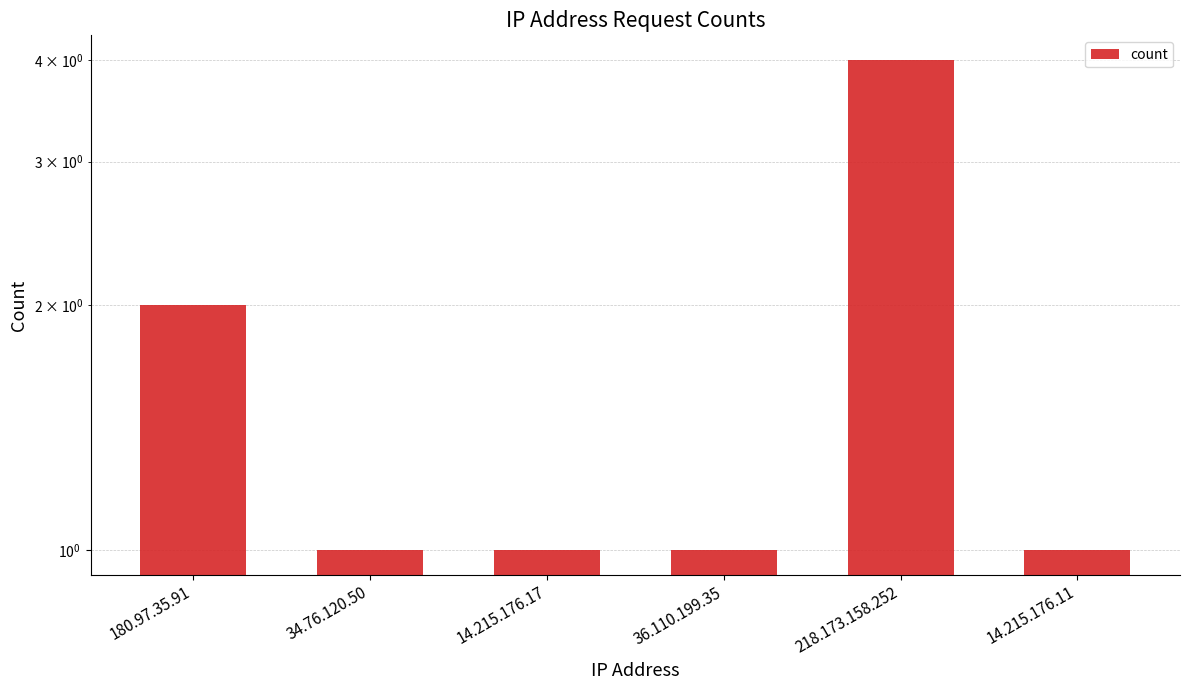

Which has a higher value, 14.215.176.17 or 14.215.176.11?

14.215.176.17